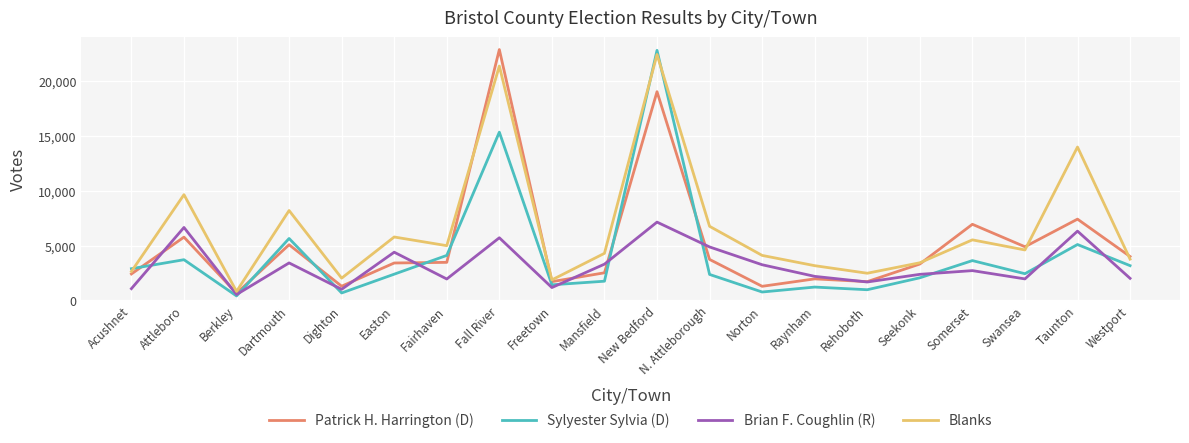

How many lines are shown in the chart?

4